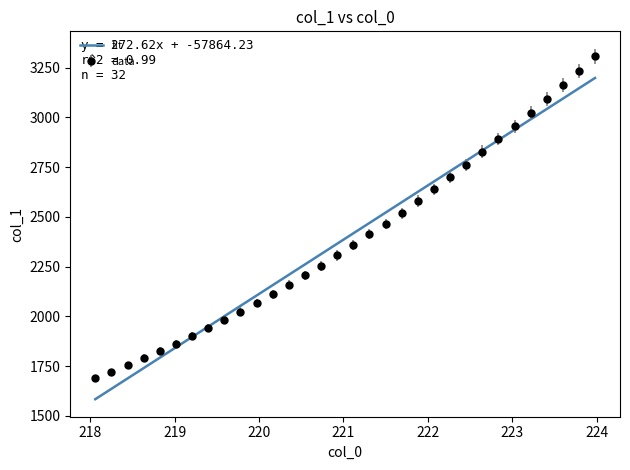

List the series in order of their peak value, highest first.

data, fit